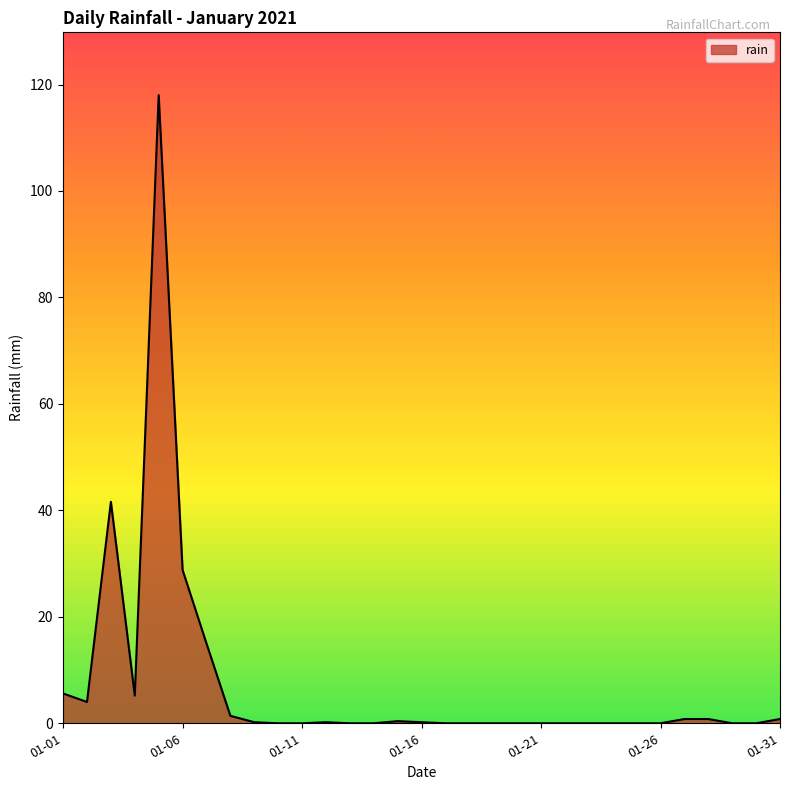

What is the maximum value shown in the chart?

118.0